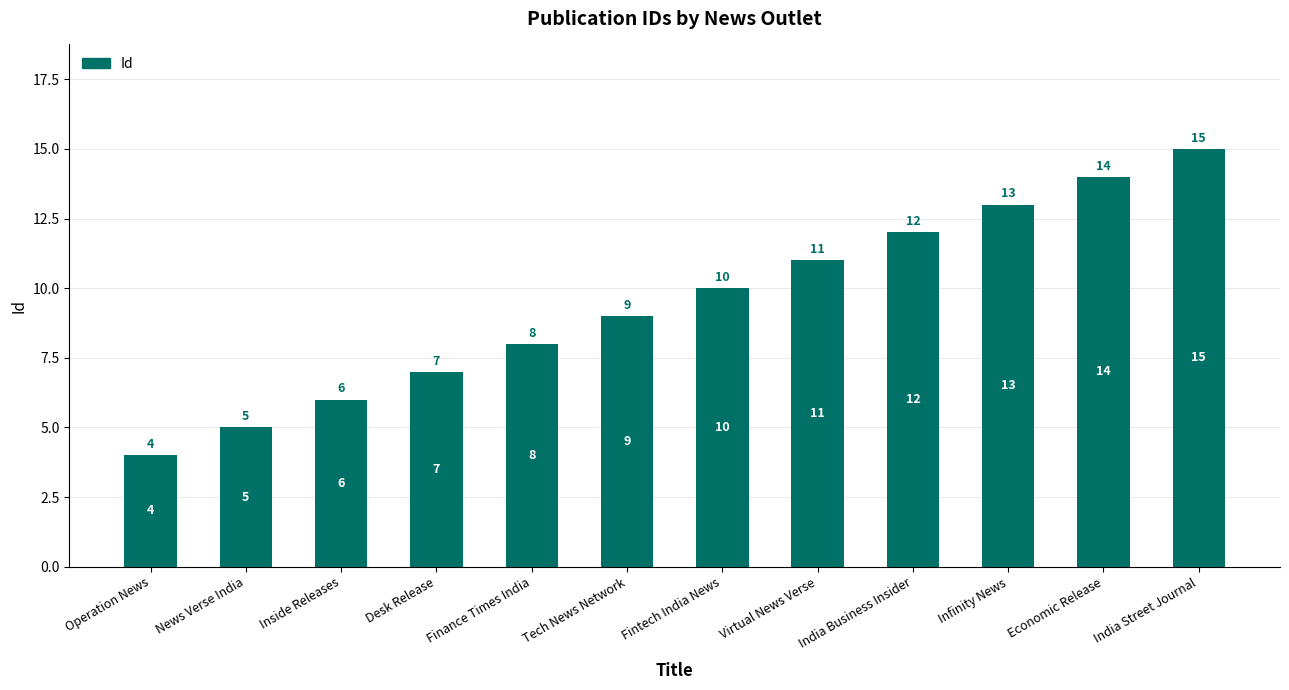

List the labels in order of value, smallest first.

Operation News, News Verse India, Inside Releases, Desk Release, Finance Times India, Tech News Network, Fintech India News, Virtual News Verse, India Business Insider, Infinity News, Economic Release, India Street Journal